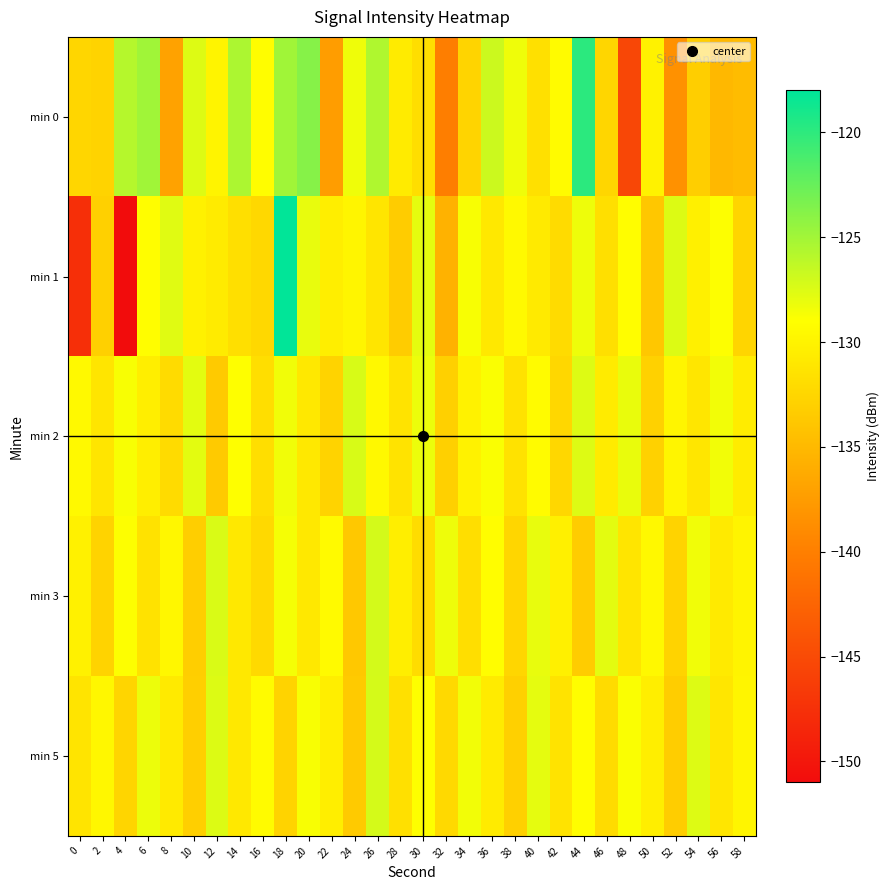

List the series in order of their peak value, lowest first.

min 2, min 5, min 3, min 0, min 1